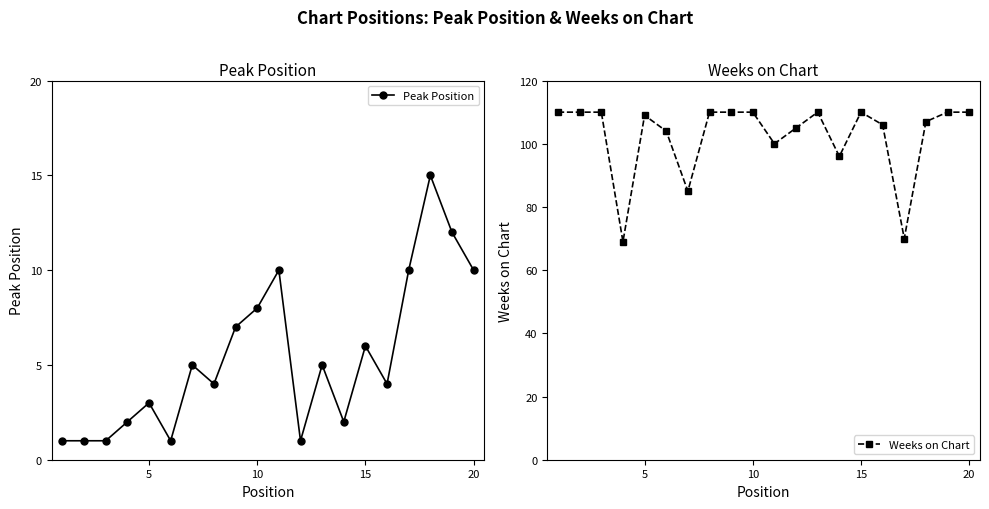

Is this an area chart (filled region under the line)?

No